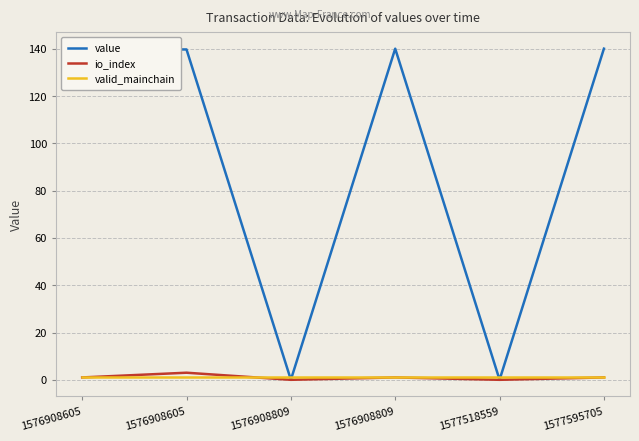

What are all the series names shown in the legend?

value, io_index, valid_mainchain